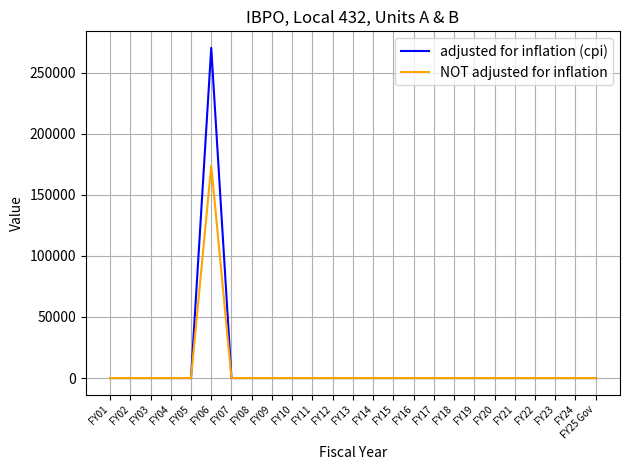

Reading right to left, list all the values displayed in this chart.

adjusted for inflation (cpi): FY25 Gov=0	FY24=0	FY23=0	FY22=0	FY21=0	FY20=0	FY19=0	FY18=0	FY17=0	FY16=0	FY15=0	FY14=0	FY13=0	FY12=0	FY11=0	FY10=0	FY09=0	FY08=0	FY07=0	FY06=270360	FY05=0	FY04=0	FY03=0	FY02=0	FY01=0
NOT adjusted for inflation: FY25 Gov=0	FY24=0	FY23=0	FY22=0	FY21=0	FY20=0	FY19=0	FY18=0	FY17=0	FY16=0	FY15=0	FY14=0	FY13=0	FY12=0	FY11=0	FY10=0	FY09=0	FY08=0	FY07=0	FY06=173839	FY05=0	FY04=0	FY03=0	FY02=0	FY01=0